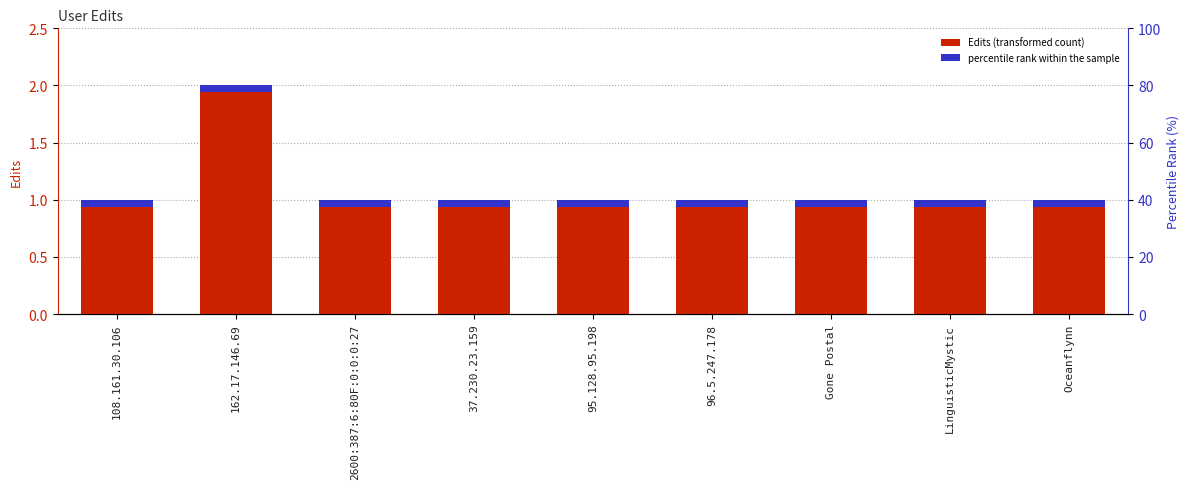

What is the difference between the maximum and minimum values?

1